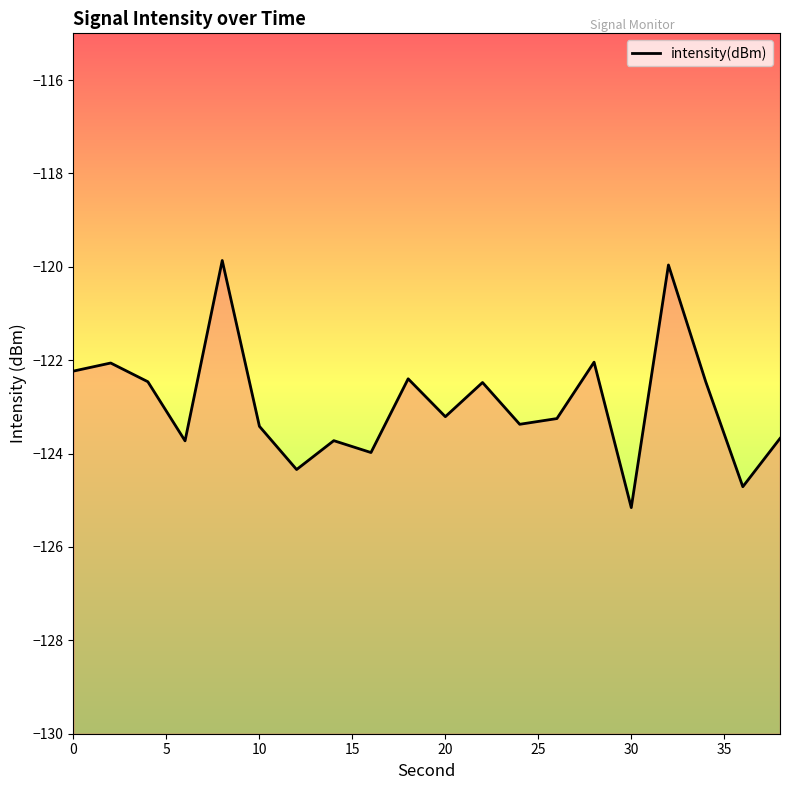

The chart shows a value of -123.2 at 20. True or false?

True